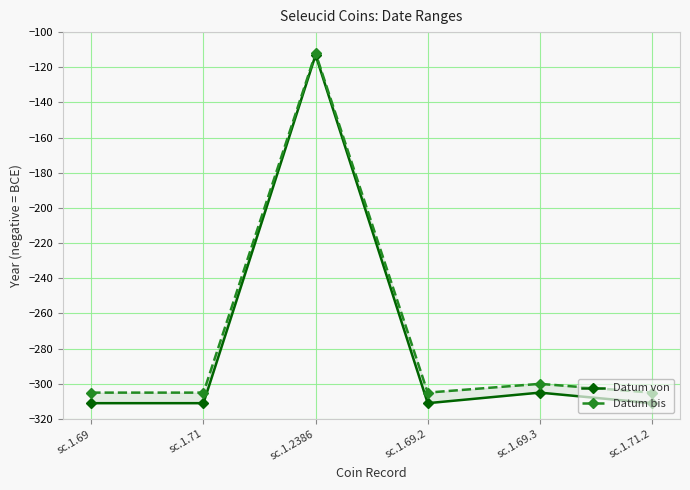

The value of Datum von at sc.1.71.2 is -91. True or false?

False